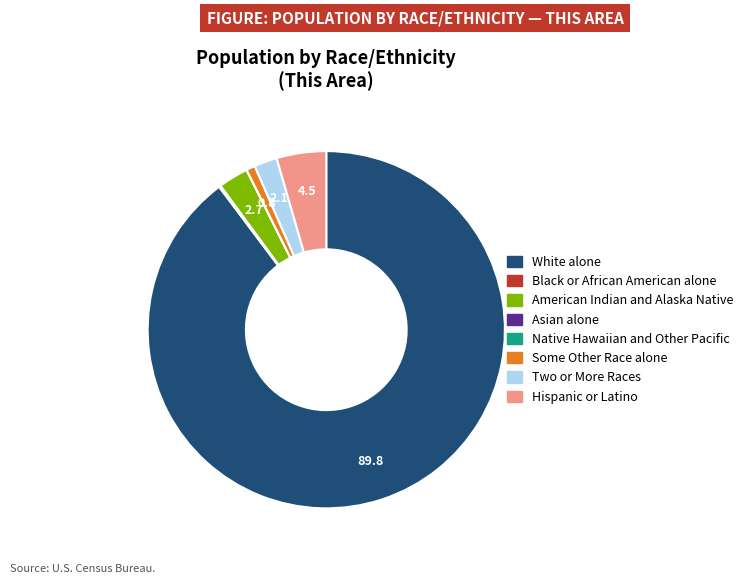

What is the largest slice in the pie chart?

White alone